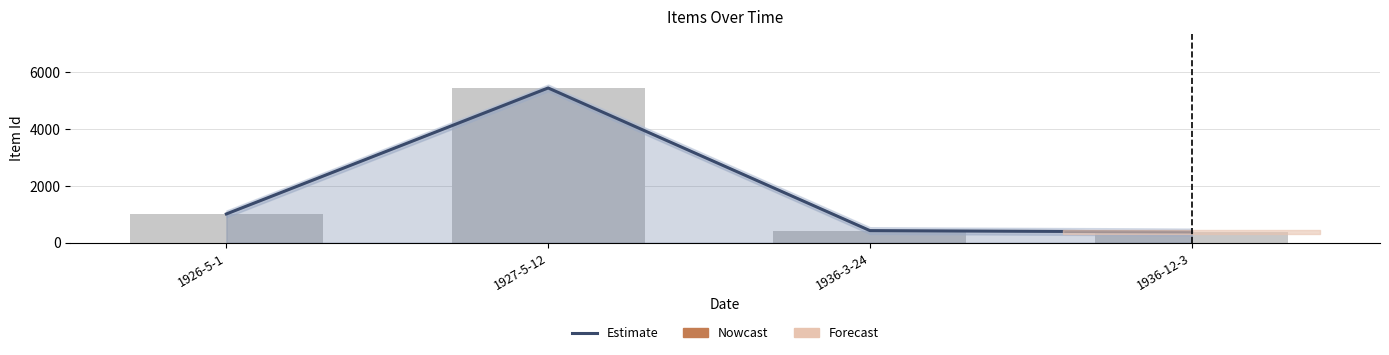

What is the difference between the values at 1936-12-3 and 1927-5-12?

5077